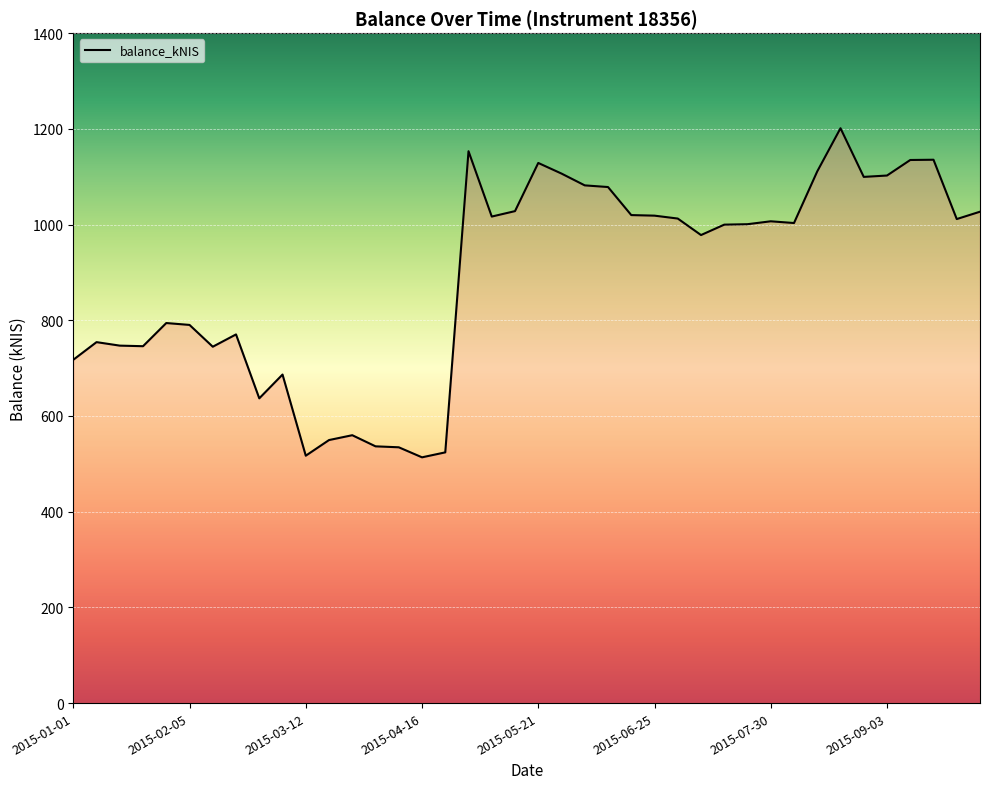

What is the difference between the maximum and minimum values?

687.7